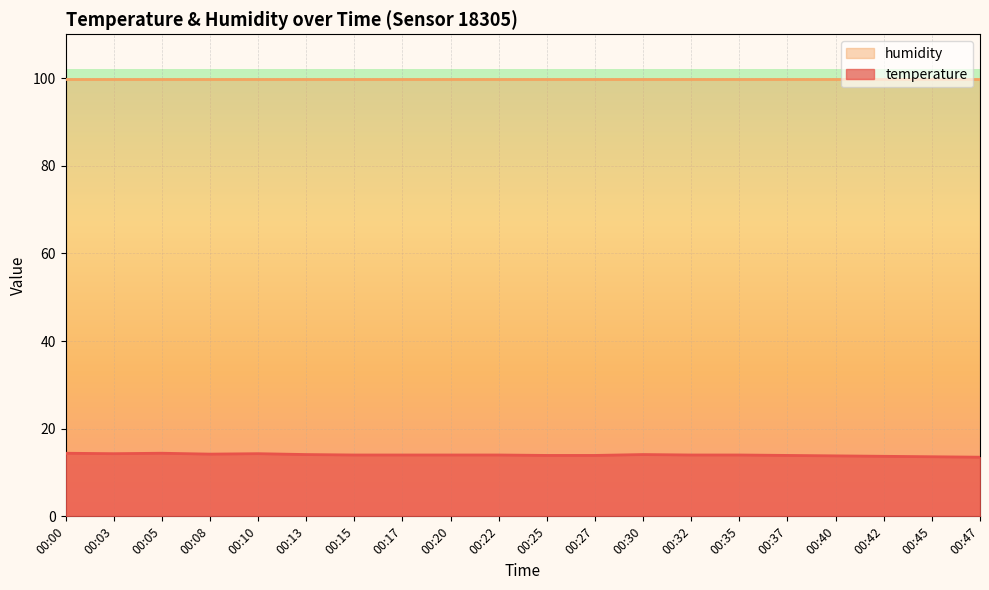

Count the number of values greater than 14.

7